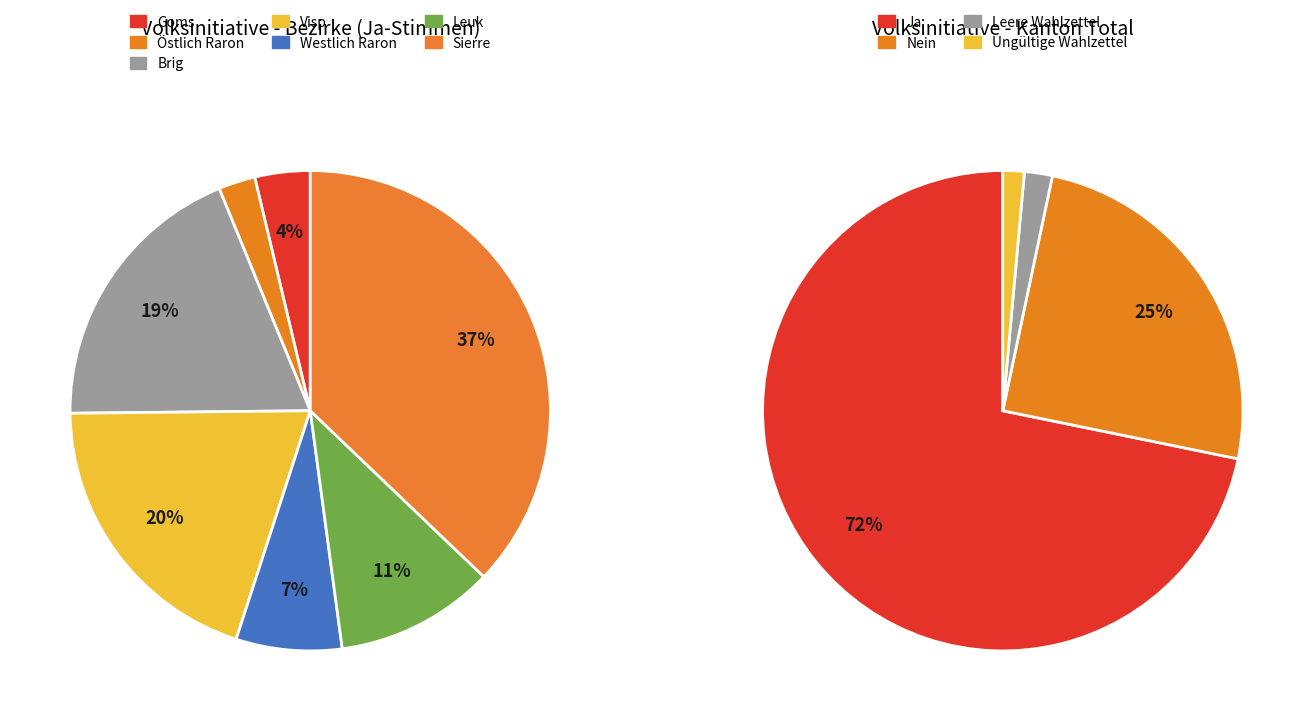

What is the change in value from Ja to Ungültige Wahlzettel?

-91577